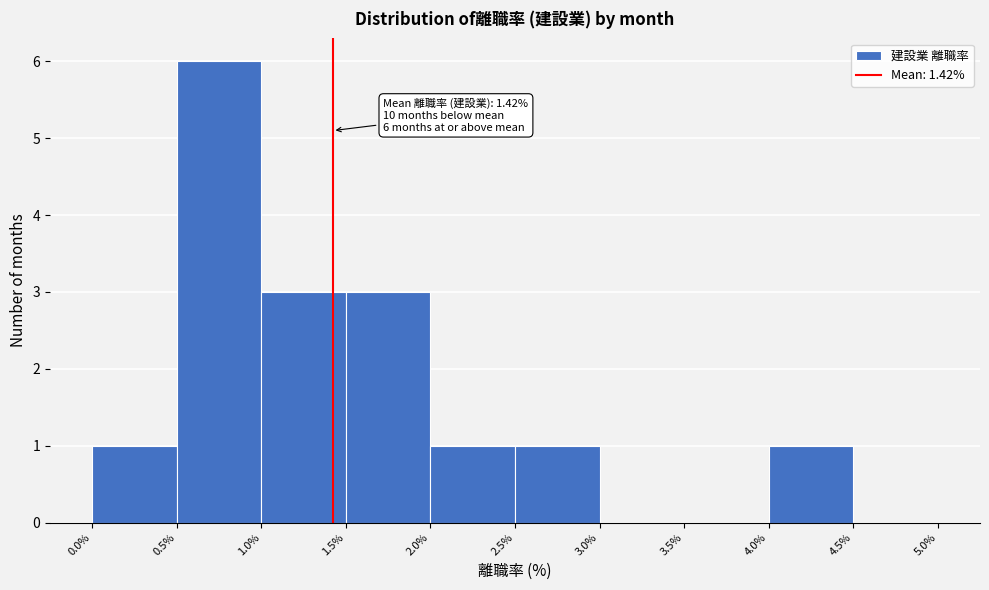

Which range on the x-axis has the tallest bar?

0.5% to 1.0%